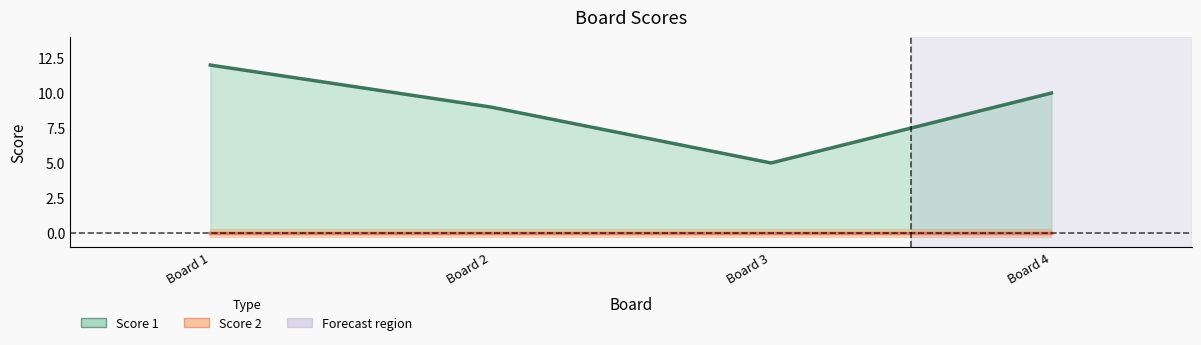

True or false: Score 1 line and Score 2 line intersect in this chart.

False